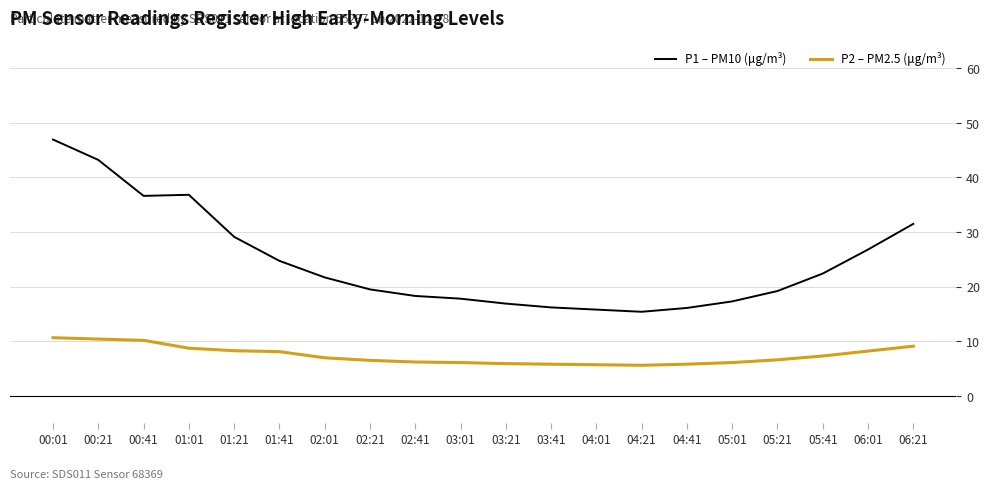

What is the sum of the P1 – PM10 (μg/m³) values at 00:41 and 01:21?

65.8